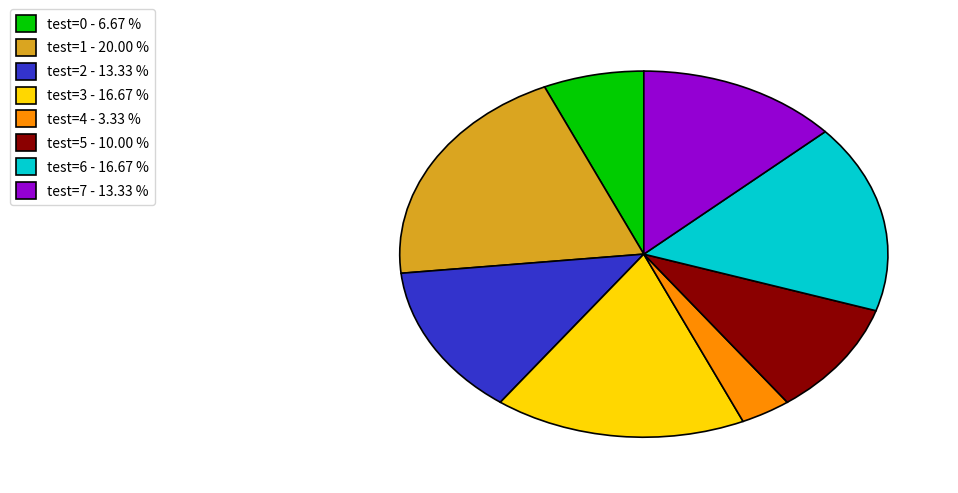

What is the ratio of the value at test=5 - 10.00 % to the value at test=7 - 13.33 %?

0.8